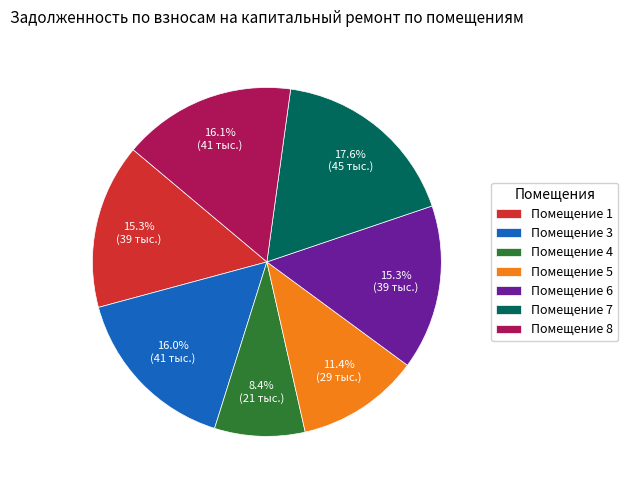

Is Помещение 3 the majority of the pie?

No